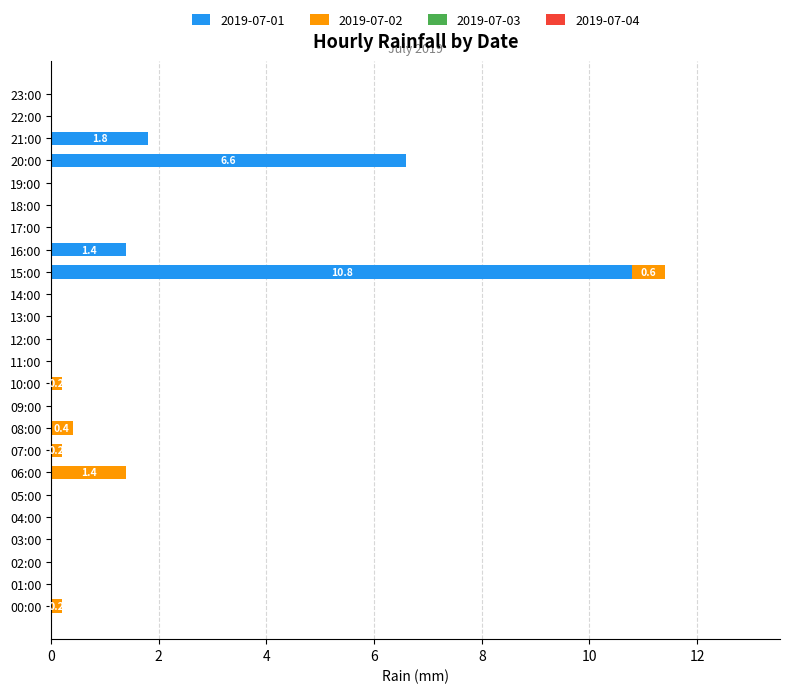

What is the sum of the 2019-07-01 values at 12:00 and 20:00?

6.6